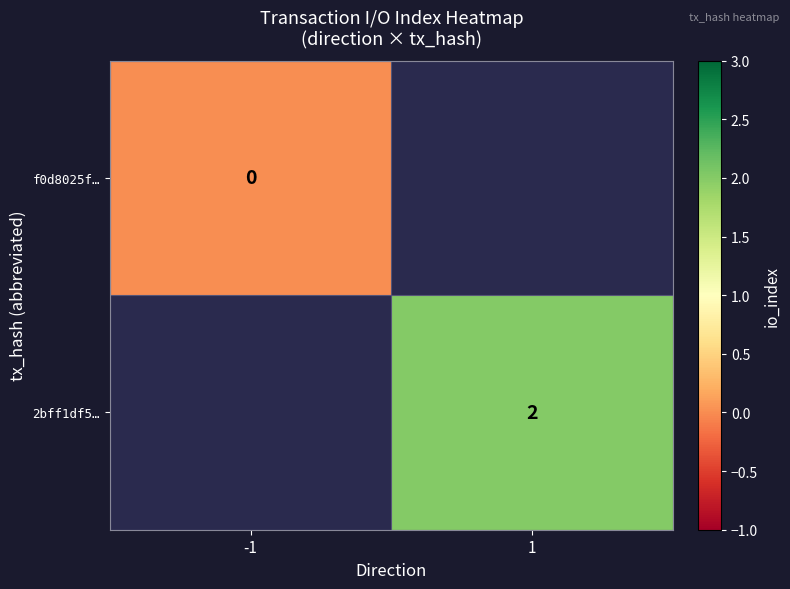

Is it true that 2bff1df5… equals 4 at 1?

False